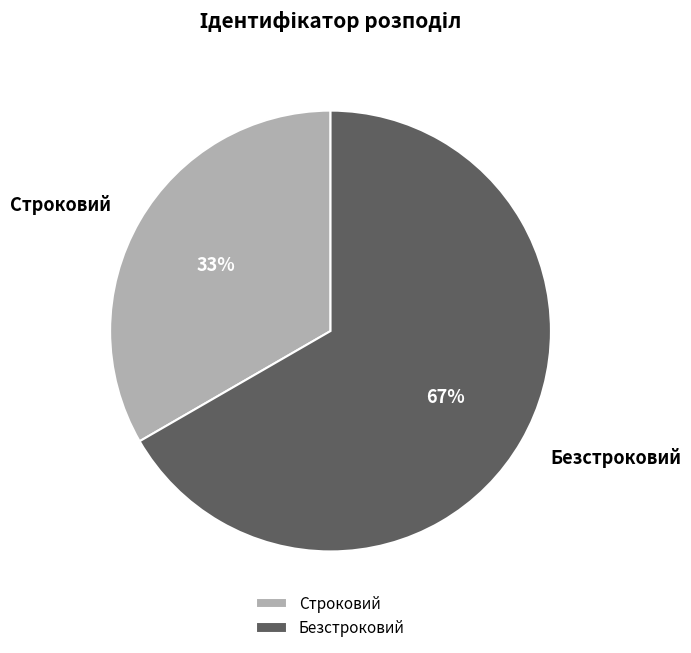

To the nearest percent, what is the combined percentage of Строковий and Безстроковий?

100%